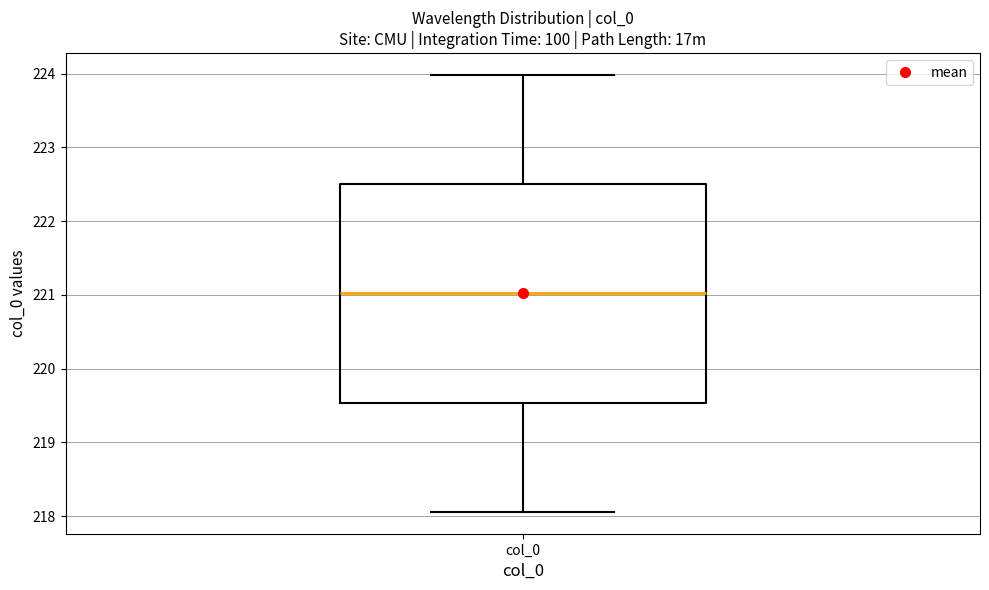

Read this box plot against the y-axis: the position of the median line, the range covered by the box, and the ends of both whiskers. The values are not printed on the chart, so give them approximately, as read against the axis.

median 221.0, box 219.5 to 222.5, whiskers 218.1 to 224.0